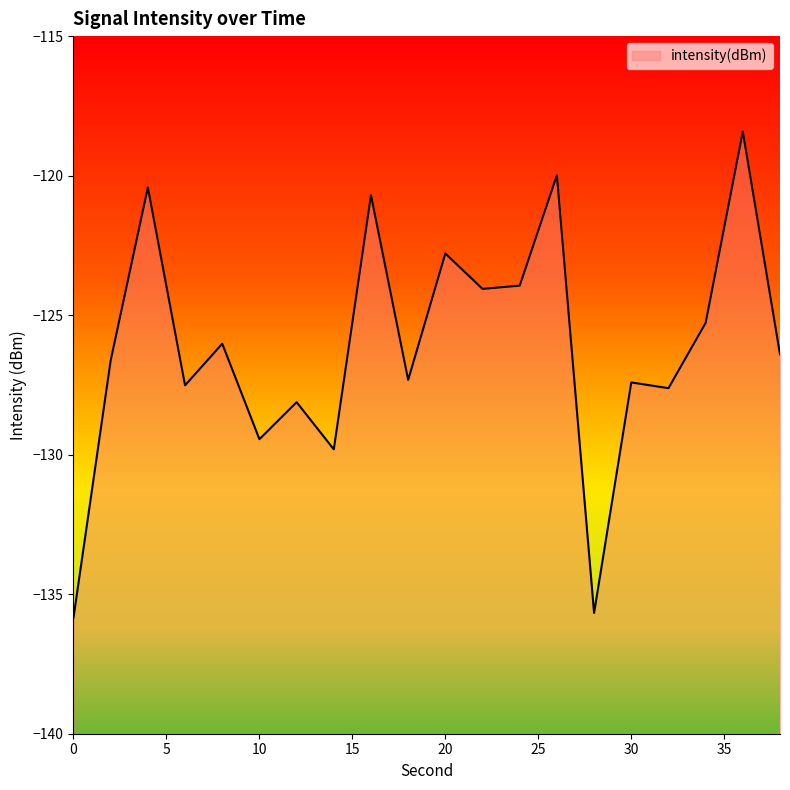

List the labels in order of value, largest first.

36, 26, 4, 16, 20, 24, 22, 34, 8, 38, 2, 18, 30, 6, 32, 12, 10, 14, 28, 0